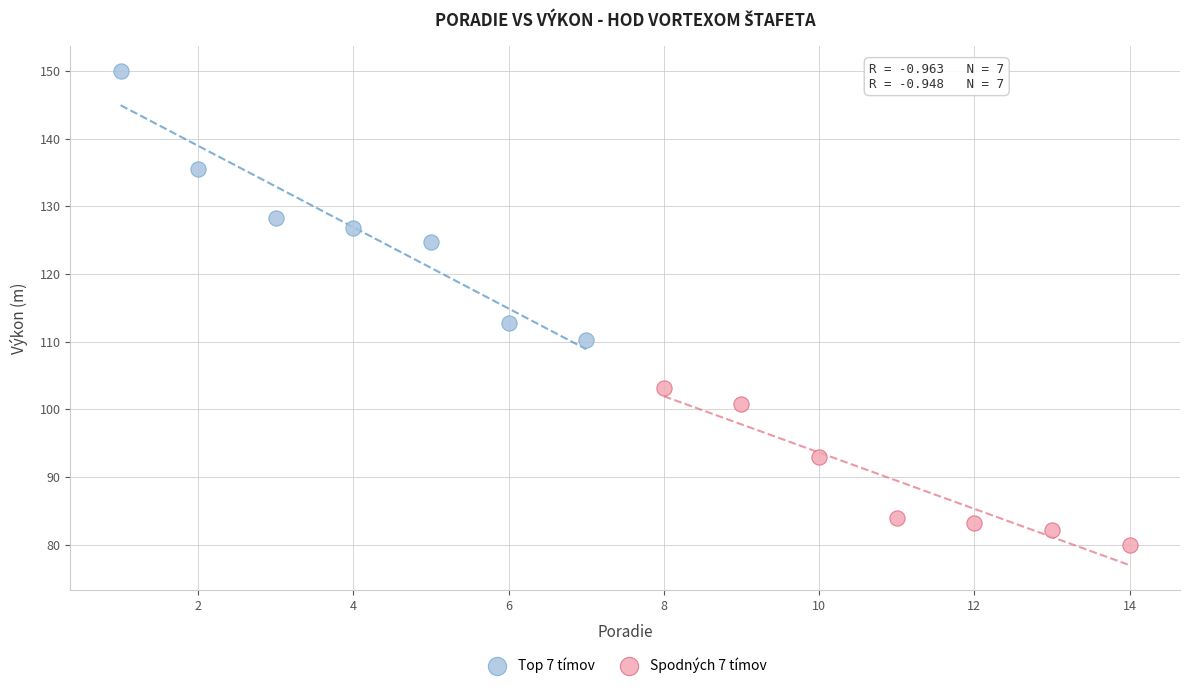

What are all the series names shown in the legend?

Top 7 tímov, Spodných 7 tímov